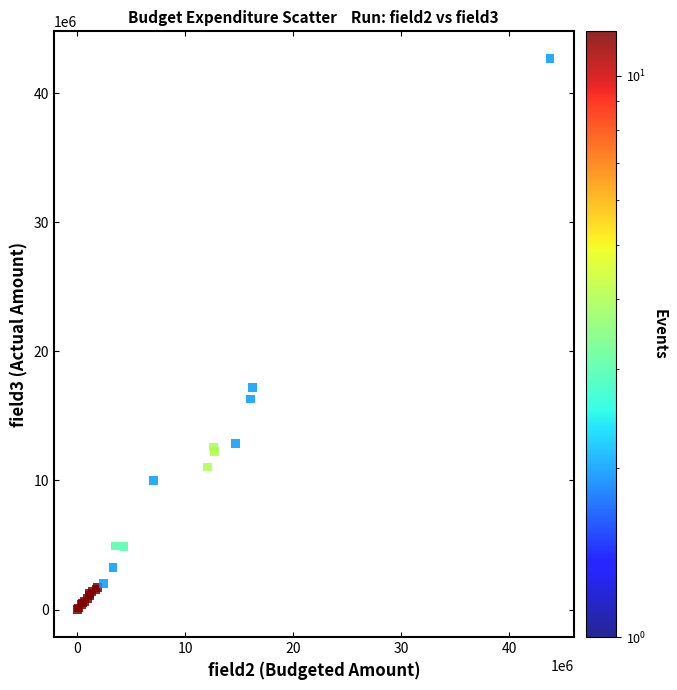

What Y value in the scatter plot is closest to 21335505?

17206610